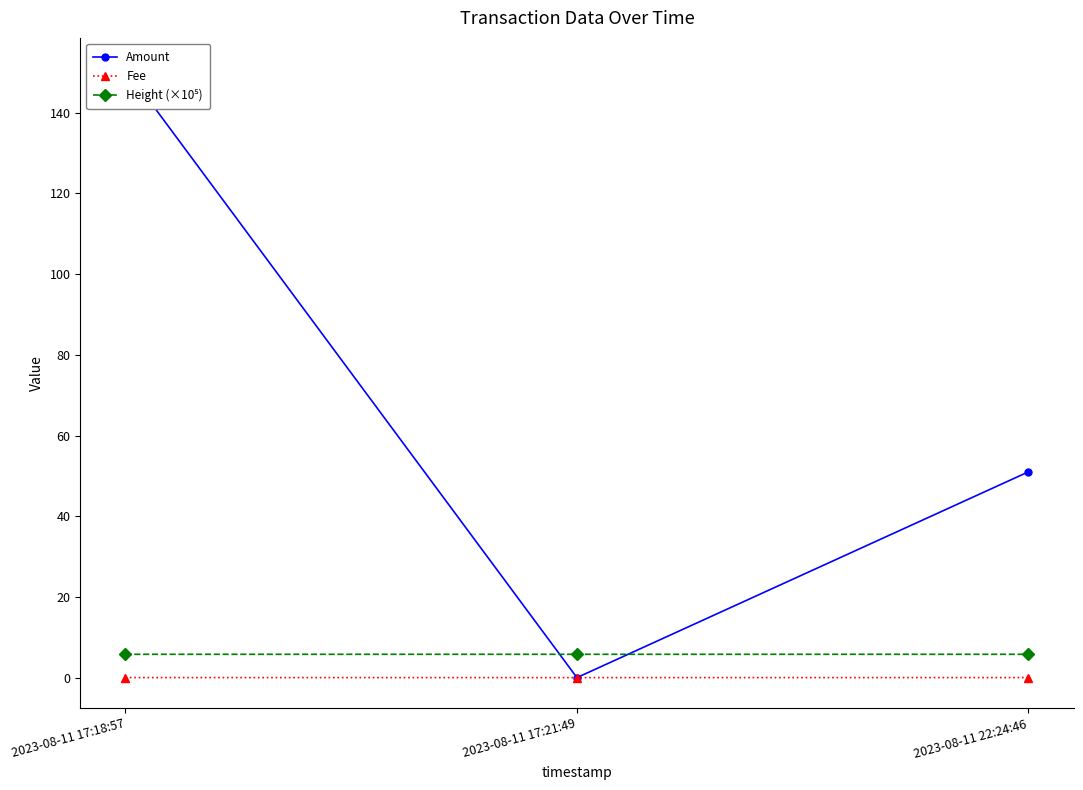

How many data points in Amount are above 51?

1